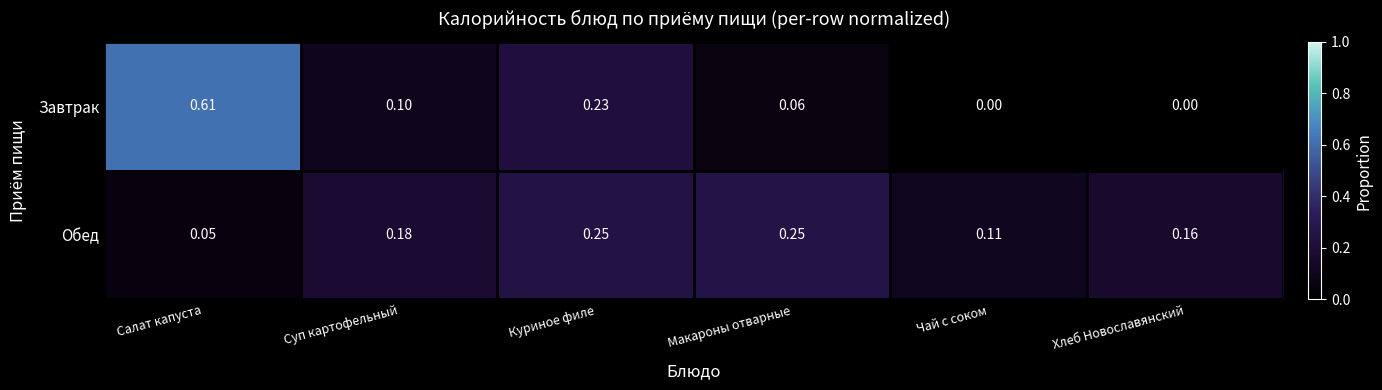

Which series has the largest range (max minus min)?

Завтрак